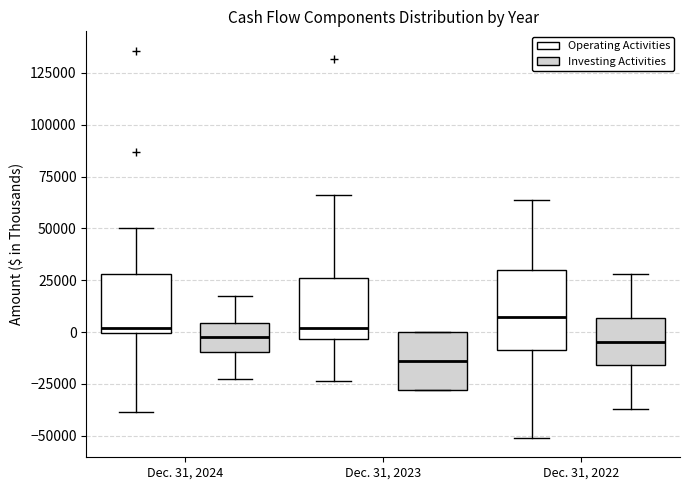

Which box has the highest median line?

Dec. 31, 2022 (Operating Activities)